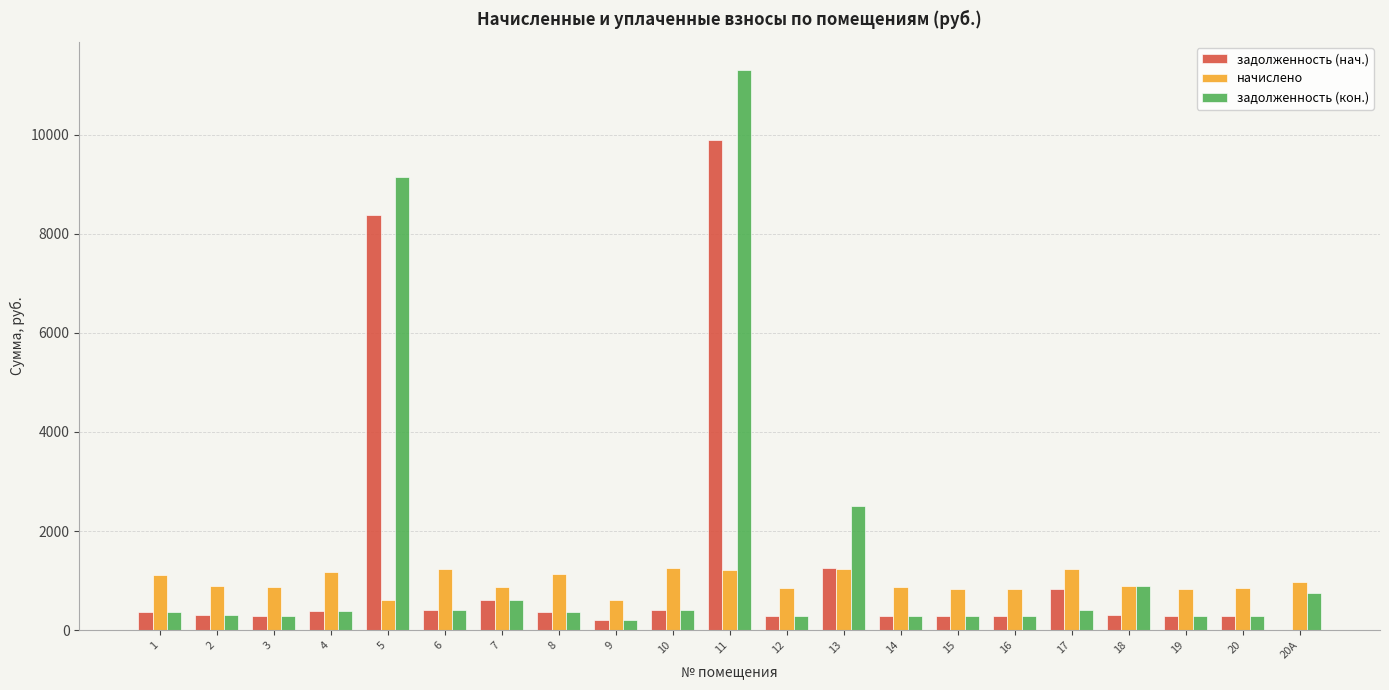

What are all the series names shown in the legend?

задолженность (нач.), начислено, задолженность (кон.)